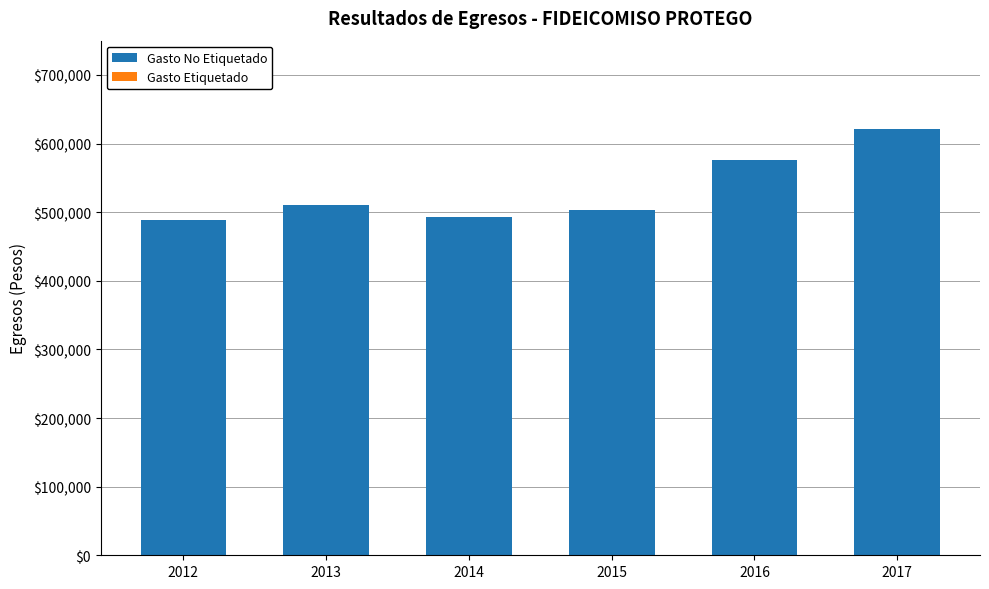

What is the difference between the second highest and second lowest values?

83210.0